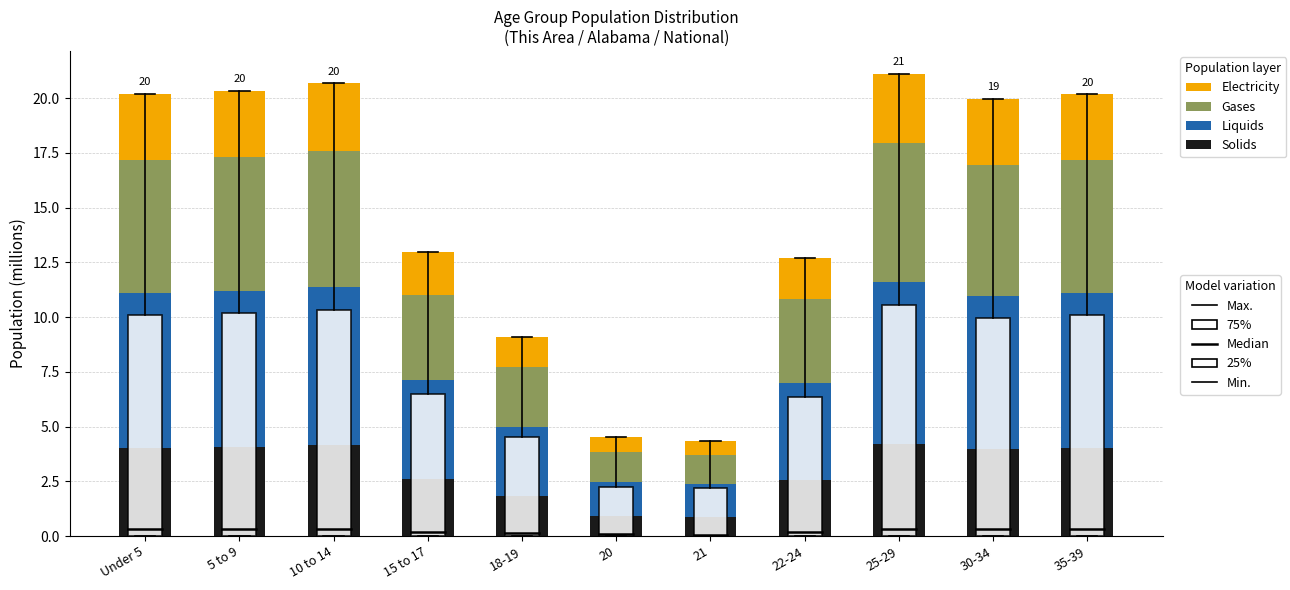

What is the total value across all series at 5 to 9?

20.3